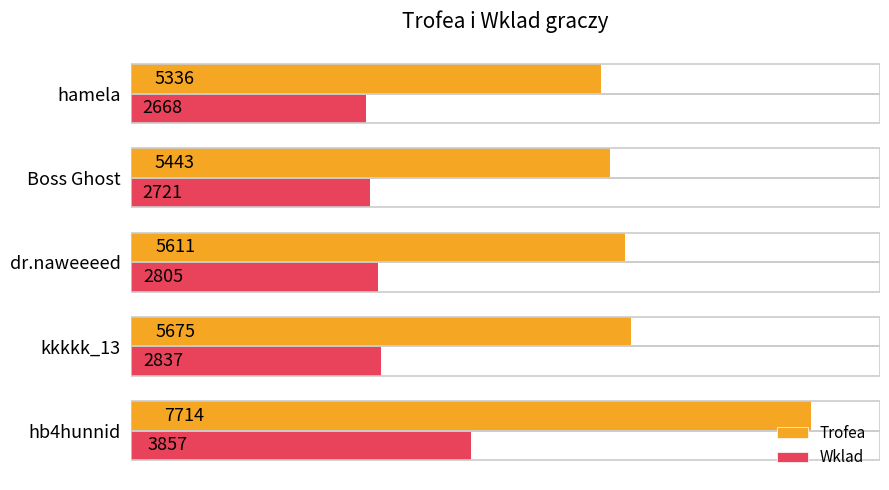

What are all the series names shown in the legend?

Trofea, Wklad